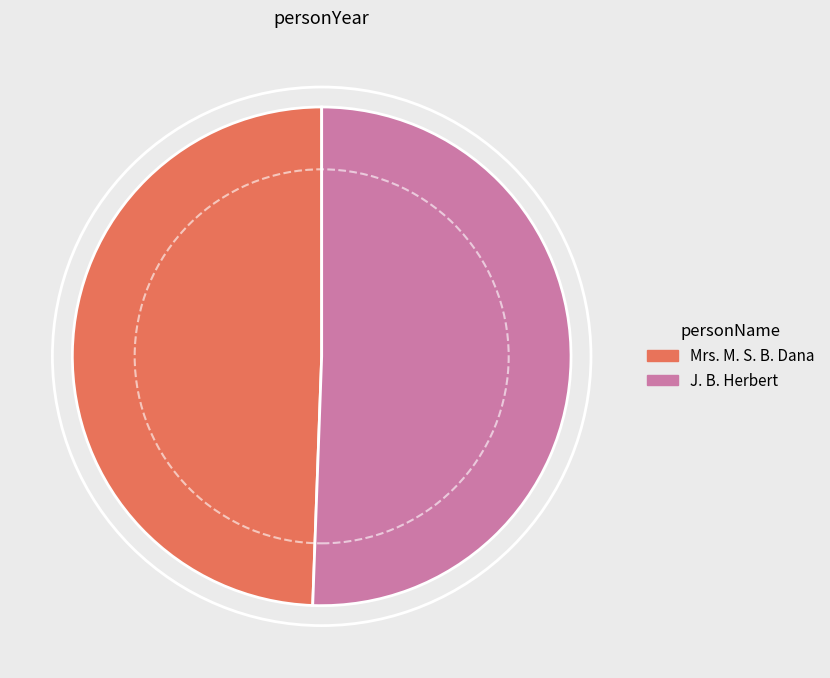

Count the number of slices in the pie.

2